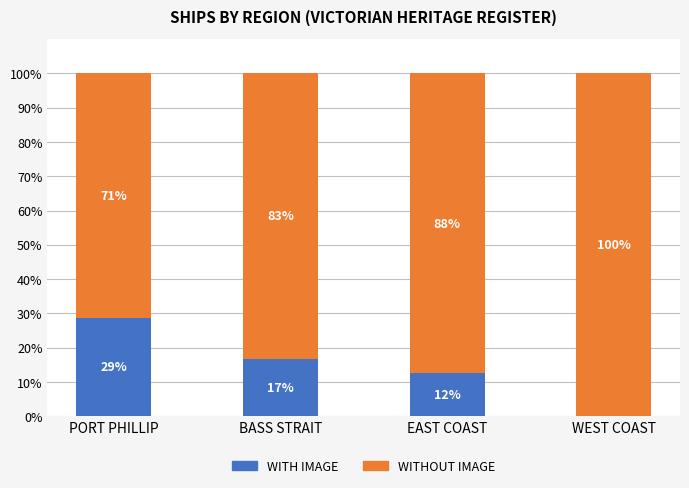

Are the bars horizontal?

No